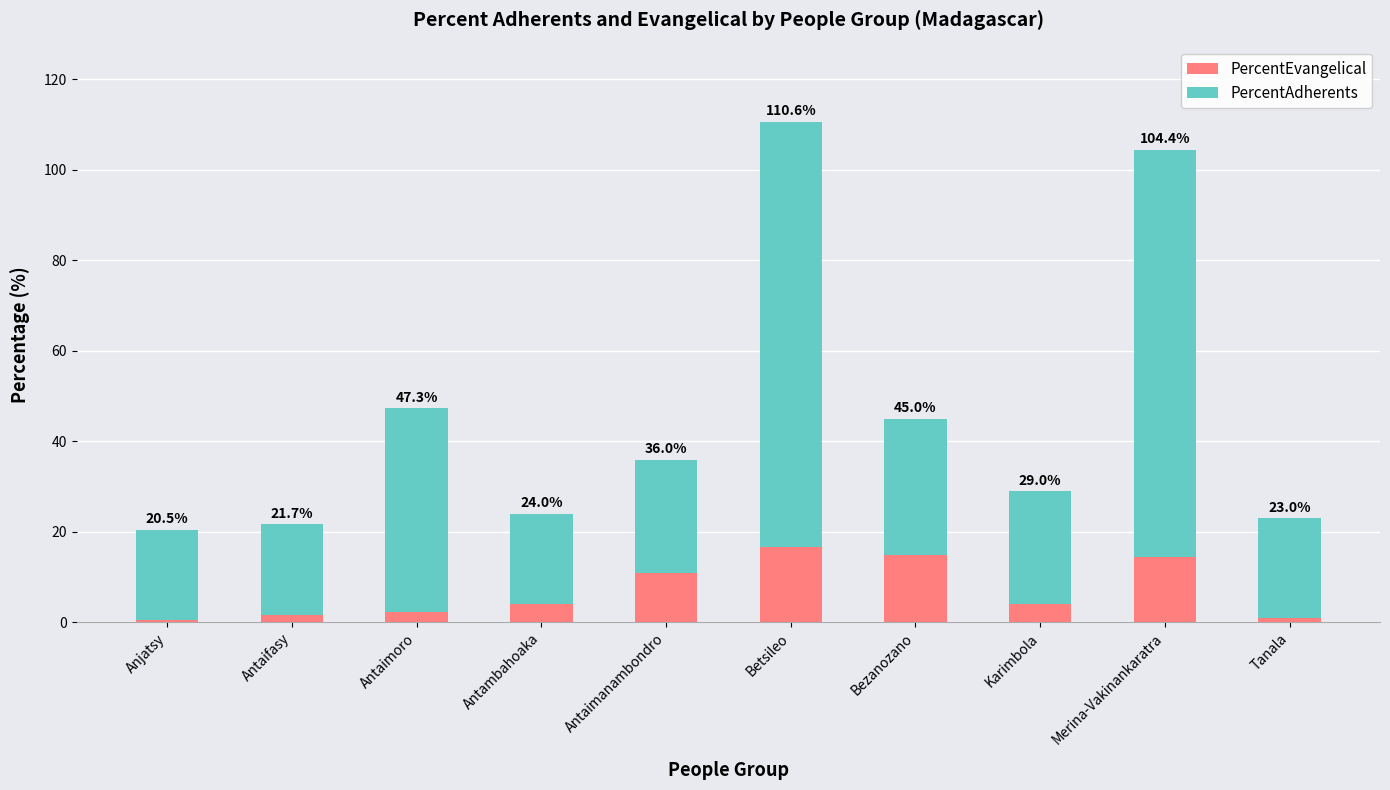

How many bars are there in total?

10